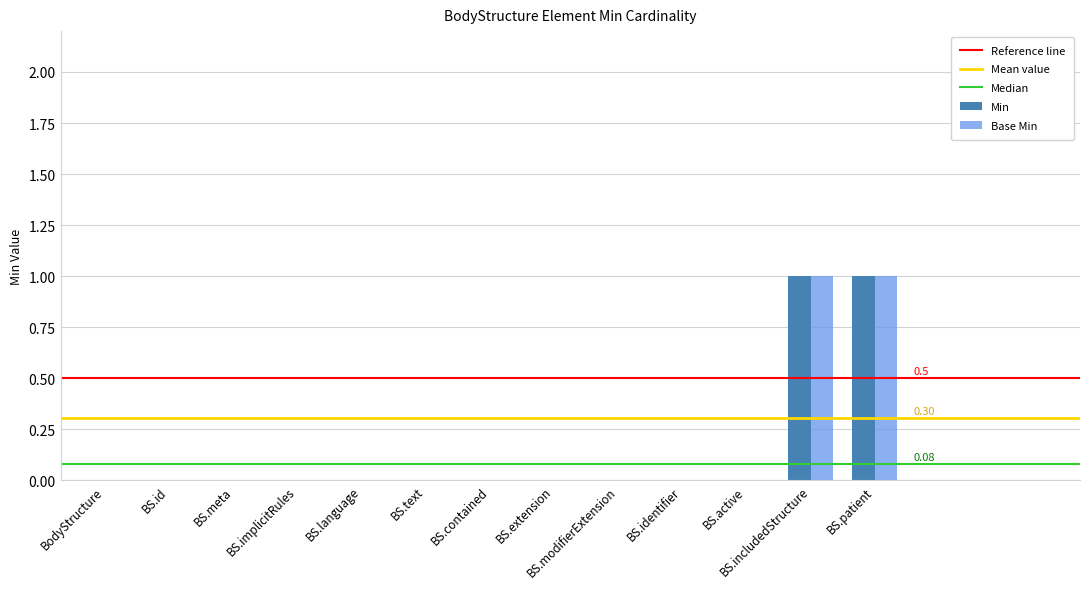

Is the value of Base Min at BS.includedStructure greater than the value of Min at BS.extension?

Yes